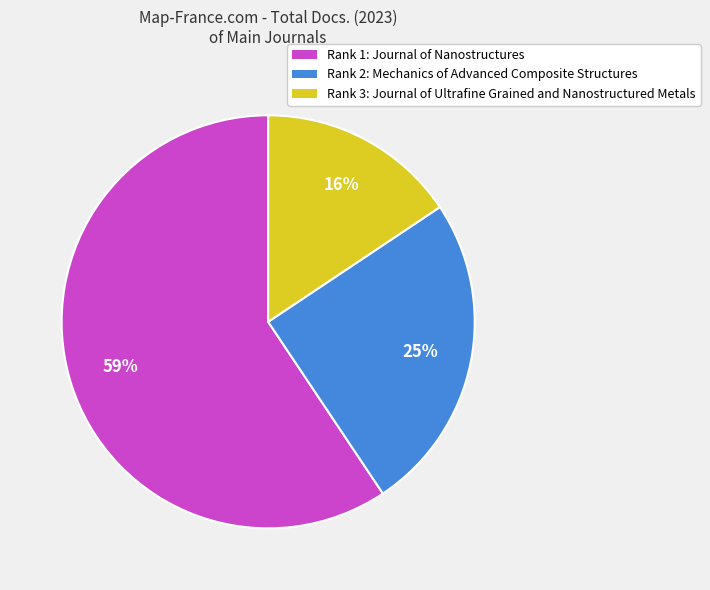

Combined, do Rank 2: Mechanics of Advanced Composite Structures and Rank 1: Journal of Nanostructures account for over 50%?

Yes